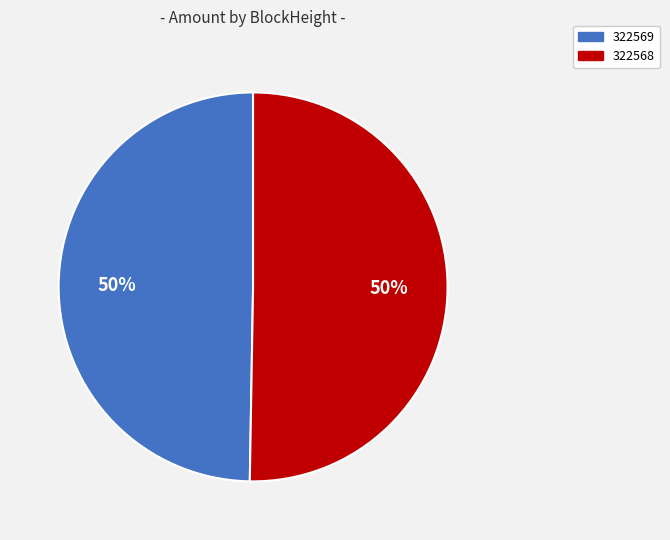

Which category has the smallest portion of the pie?

322569